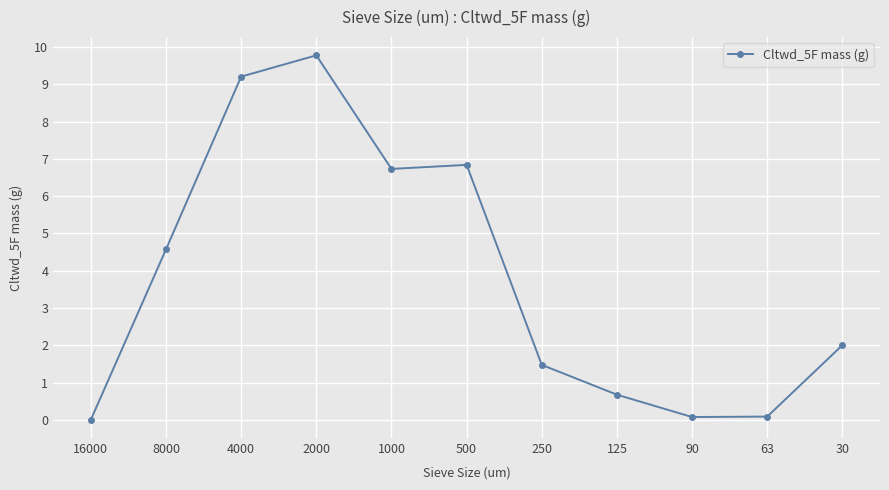

What is the sum of the values at 2000 and 125?

10.5